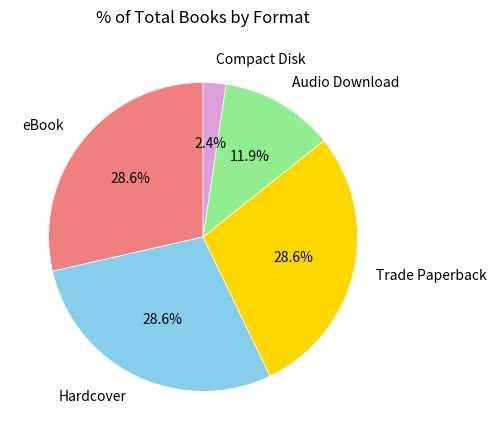

Does any single category account for the majority?

No